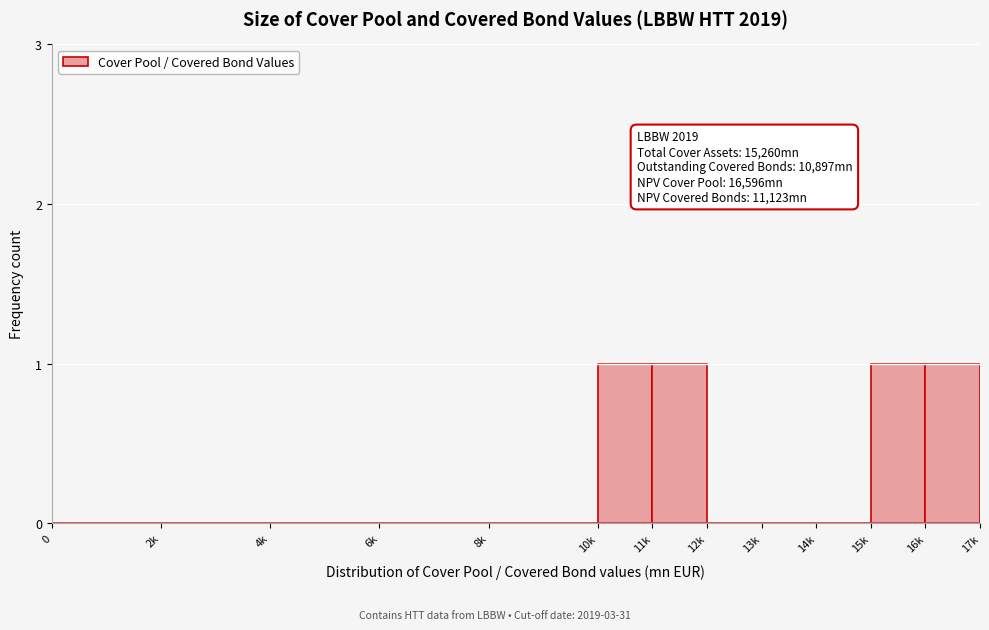

Reading left to right, what are all the values shown in this chart?

0=0	2k=0	4k=0	6k=0	8k=0	10k=1	11k=1	12k=0	13k=0	14k=0	15k=1	16k=1